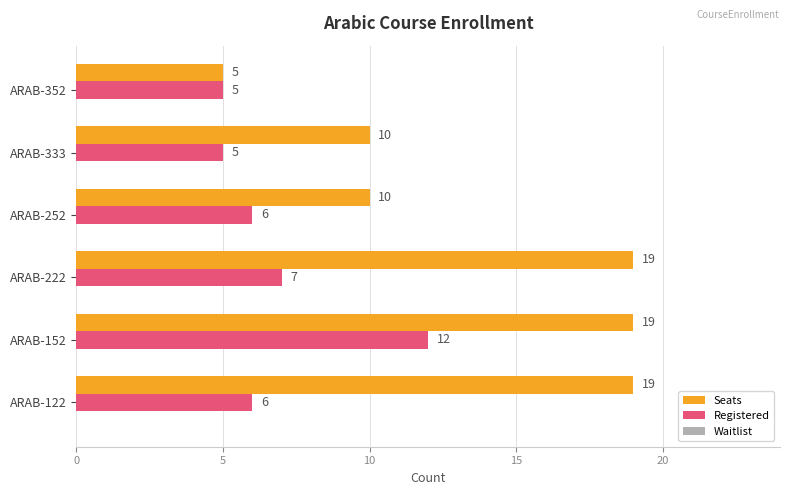

What is the minimum value for Seats?

5